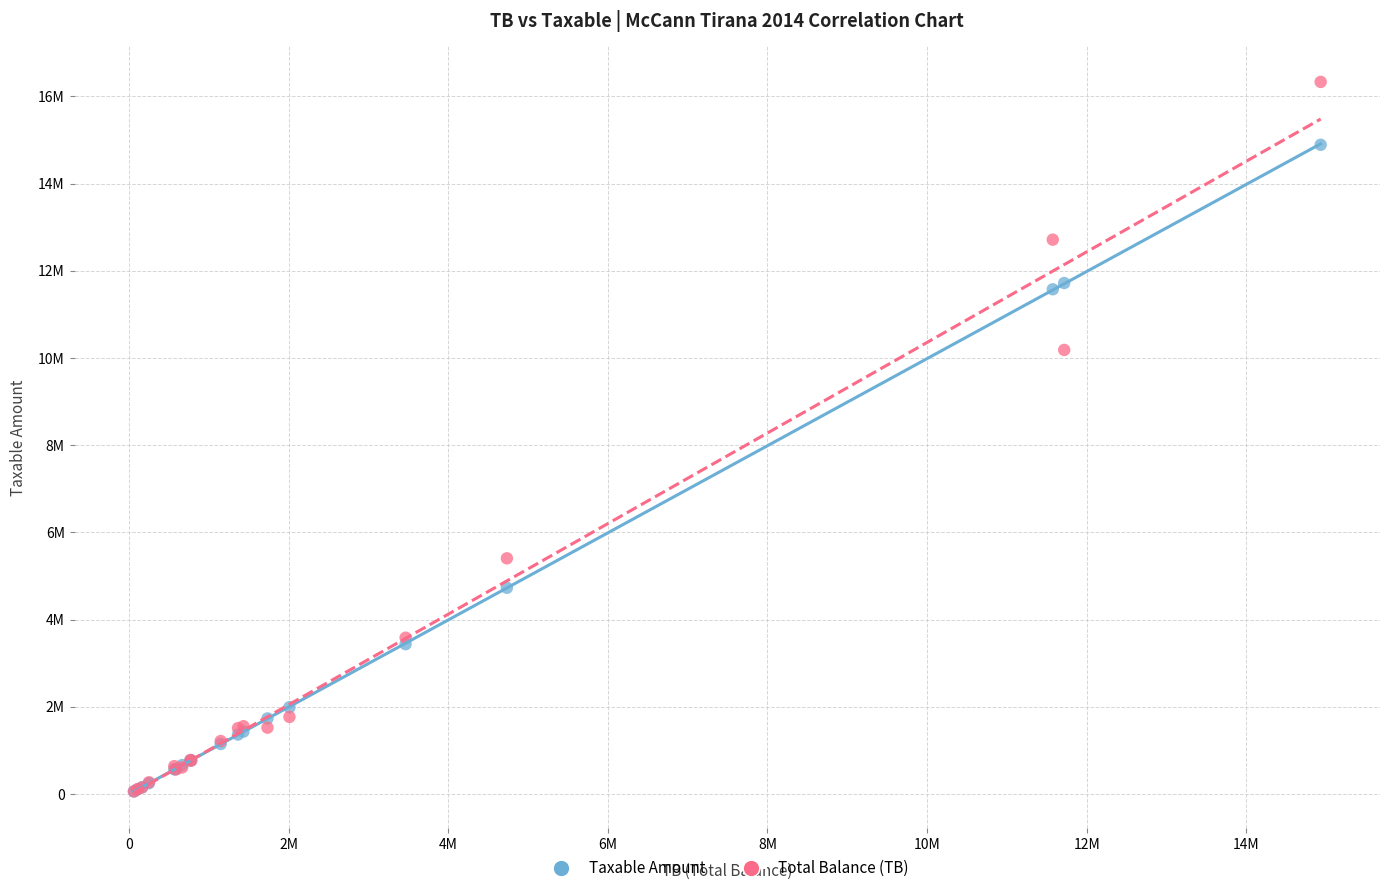

What are all the series names shown in the legend?

Taxable Amount, Total Balance (TB)